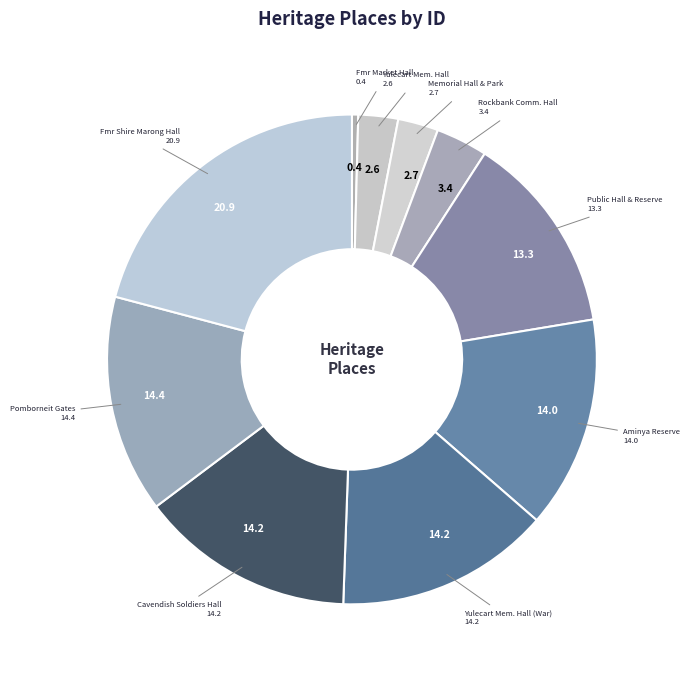

The Yulecart Mem. Hall slice represents 3% of the pie. True or false?

True